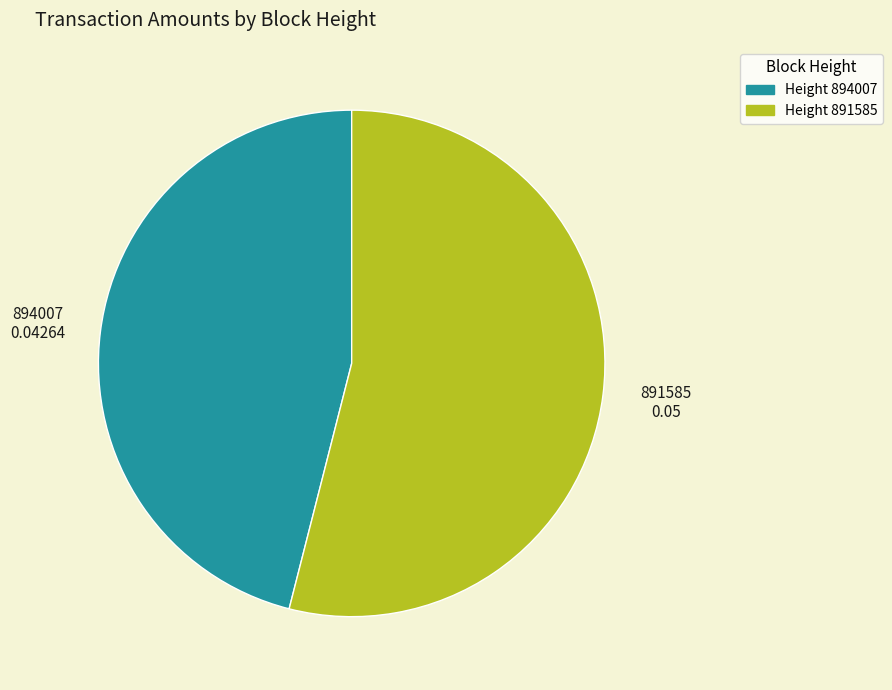

What is the largest slice in the pie chart?

Height 891585